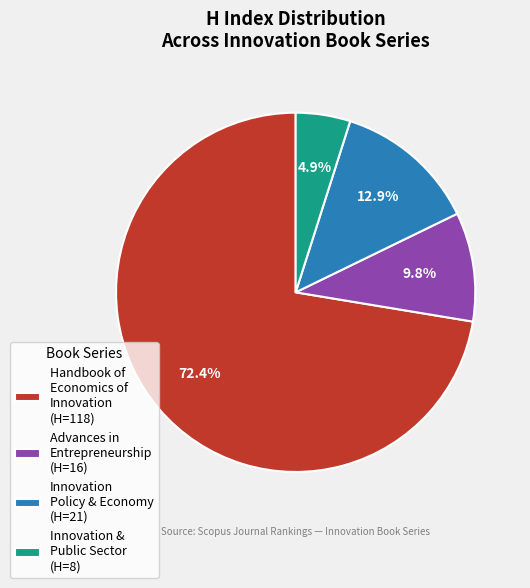

Rank the categories by value from lowest to highest.

Innovation & Public Sector (H=8), Advances in Entrepreneurship (H=16), Innovation Policy & Economy (H=21), Handbook of Economics of Innovation (H=118)